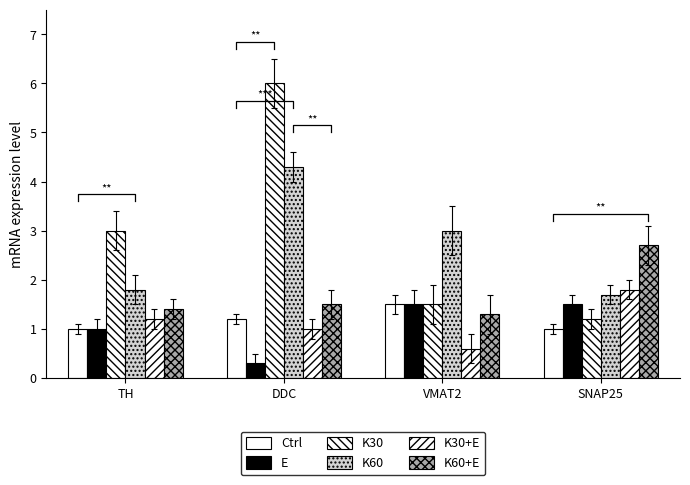

What is the label of the 1st bar from the left?

TH